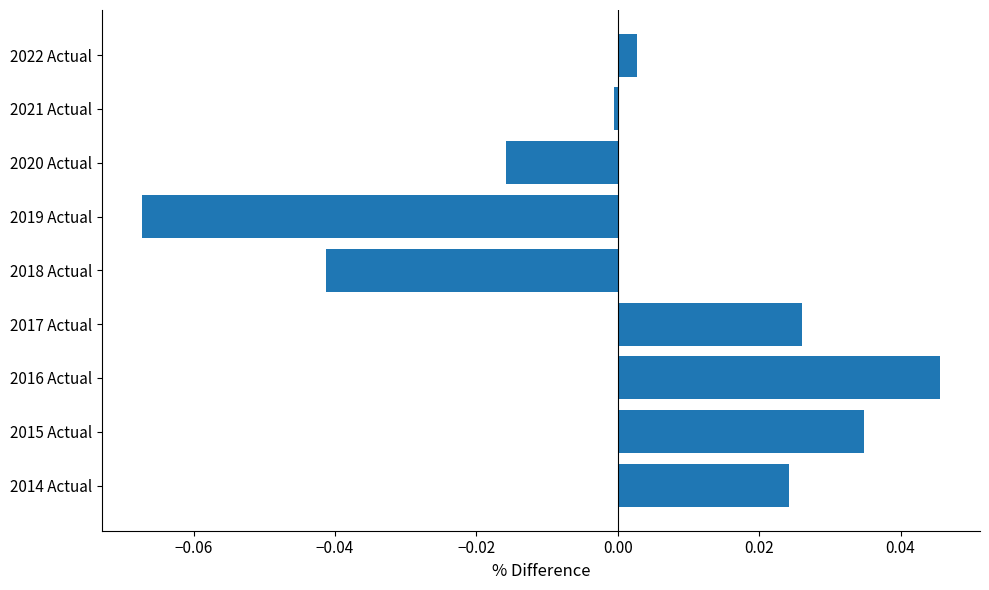

Which has a higher value, 2016 Actual or 2017 Actual?

2016 Actual